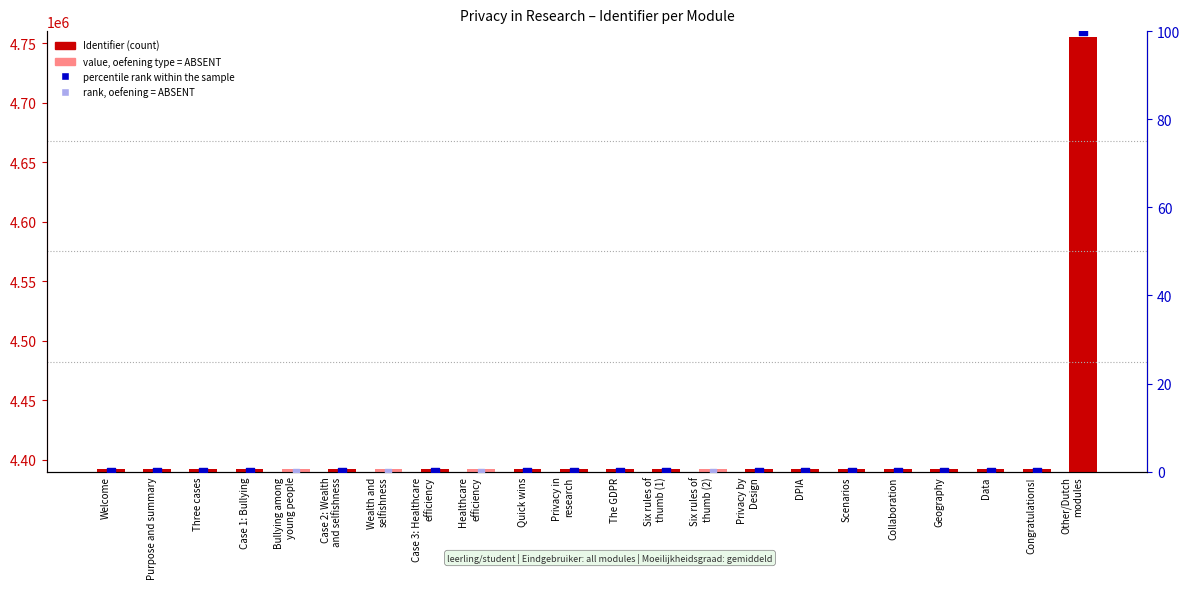

Approximately how many times larger is the value at Bullying among
young people compared to Case 3: Healthcare
efficiency?

1.0